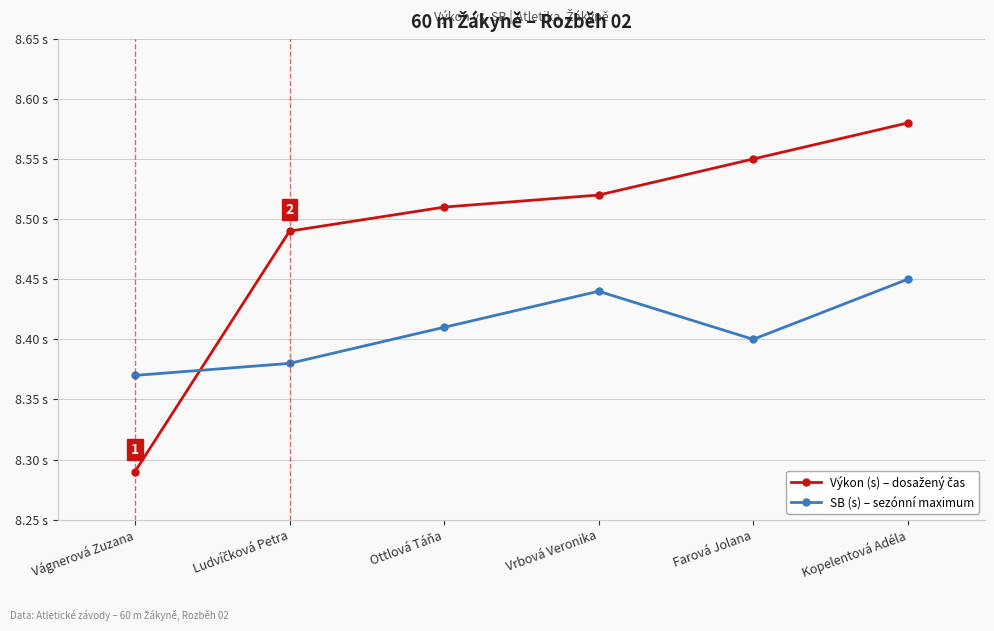

Rank the series by their maximum value, from lowest to highest.

SB (s) – sezónní maximum, Výkon (s) – dosažený čas